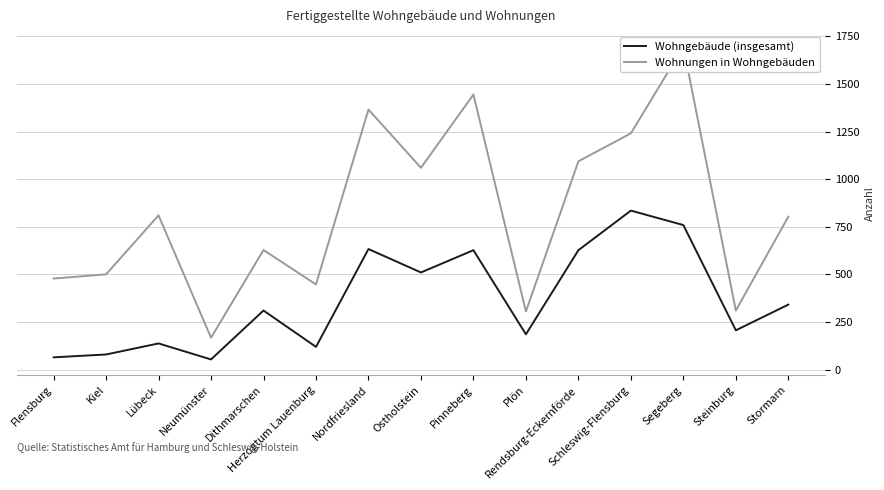

How many interior local peaks does the Wohnungen in Wohngebäuden series have?

5